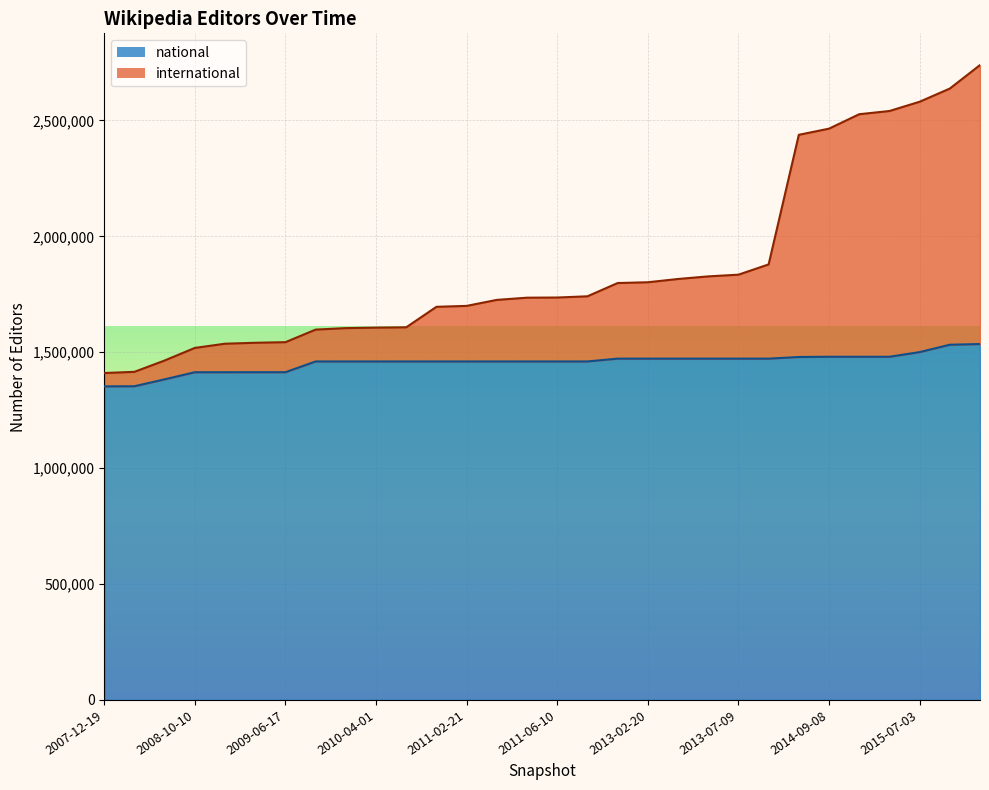

What is the value of the national point at the 2nd from the left?

1353350